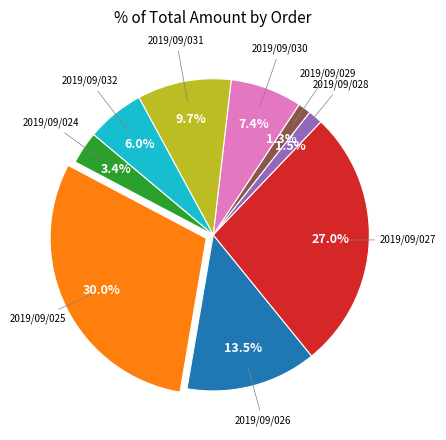

To the nearest percent, what is the difference between the largest and smallest slice percentages?

29%